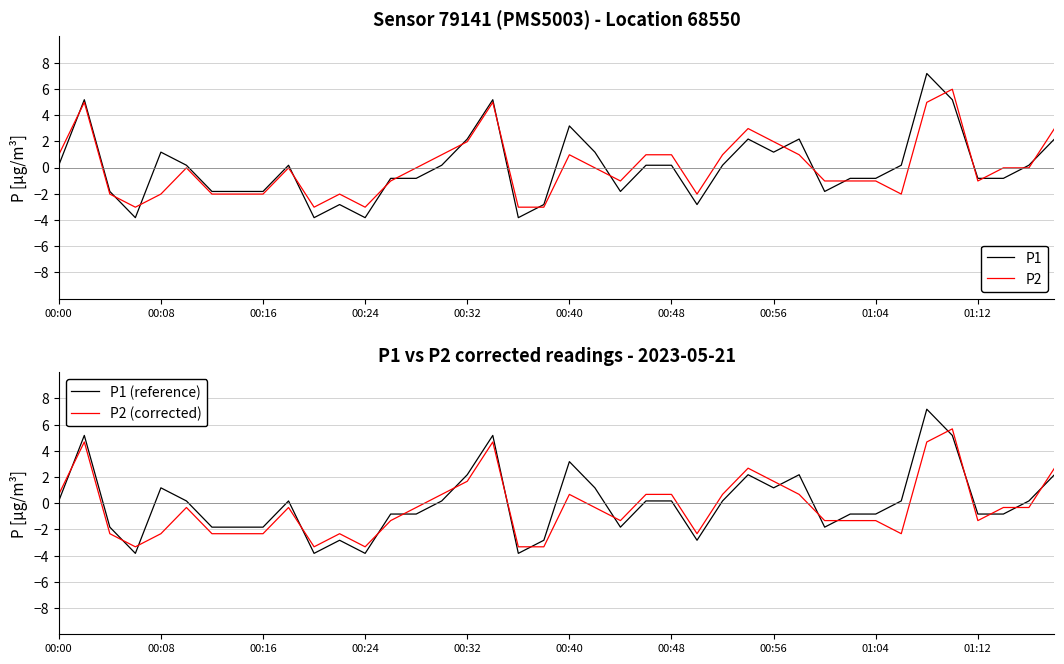

The P2 series shows 2.0 at 00:56. True or false?

True